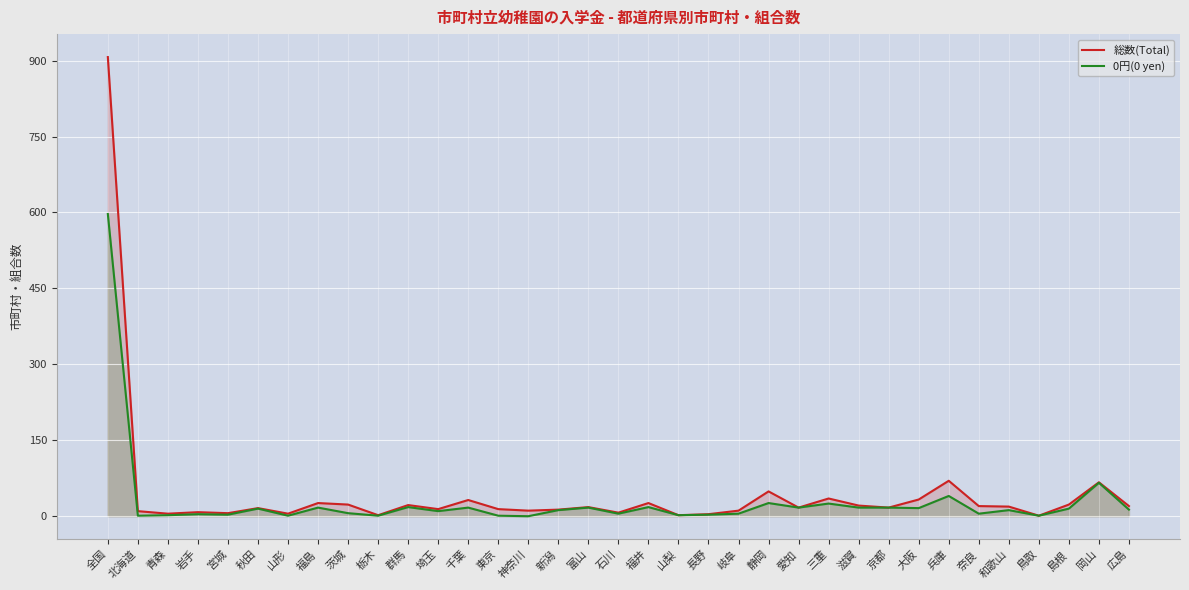

What is the value of the 0円(0 yen) point at the 7th from the left?

1